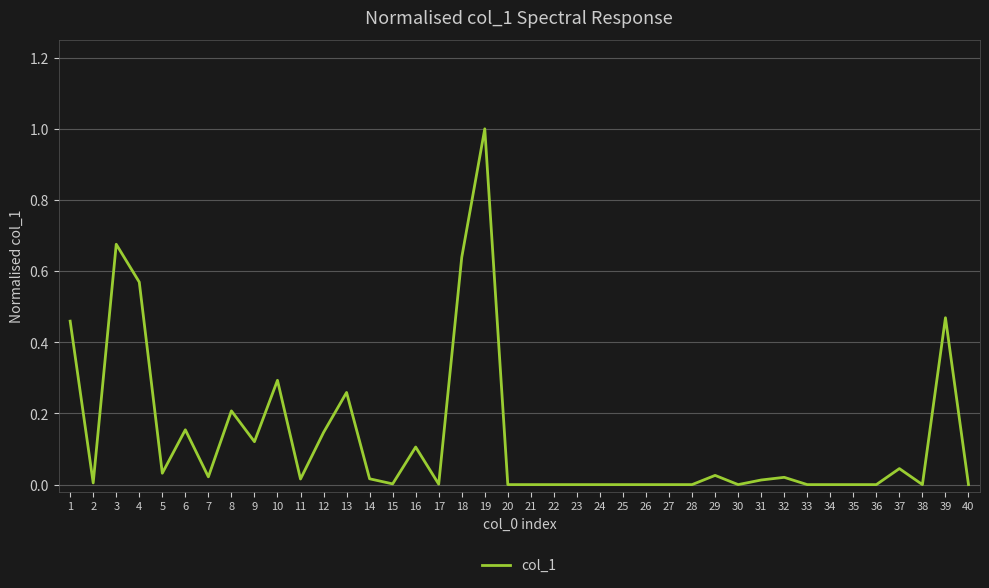

Is this an area chart (filled region under the line)?

No